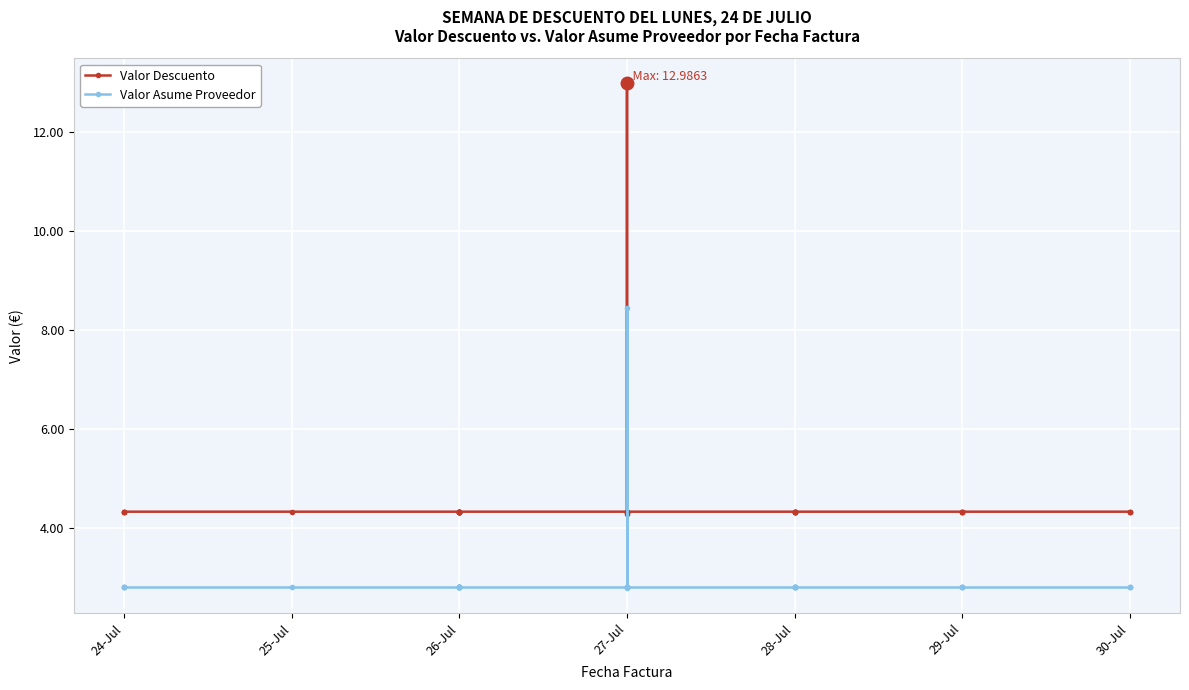

What is the minimum value shown in the chart?

2.8